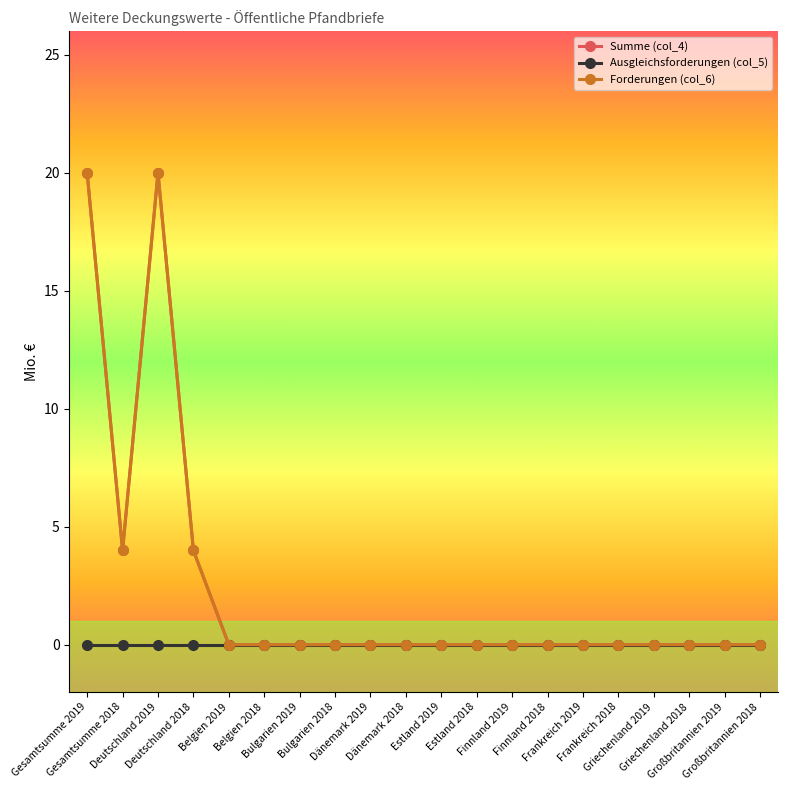

Where is Forderungen (col_6) nearest to the value 10?

Gesamtsumme 2018